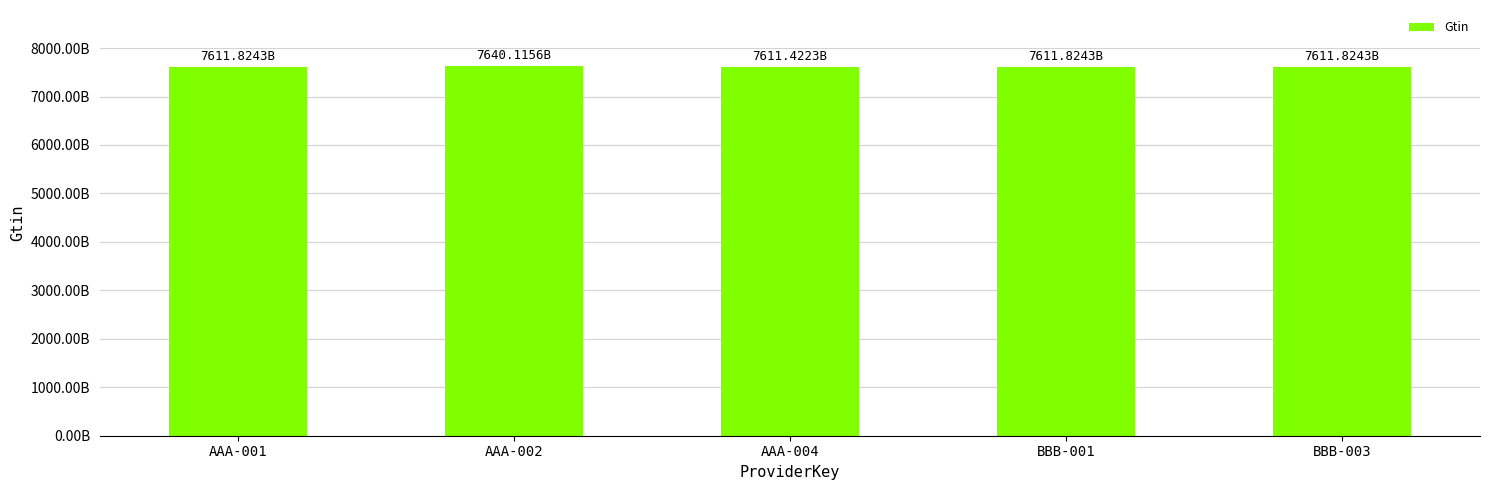

Approximately how many times larger is the value at BBB-003 compared to AAA-004?

1.0